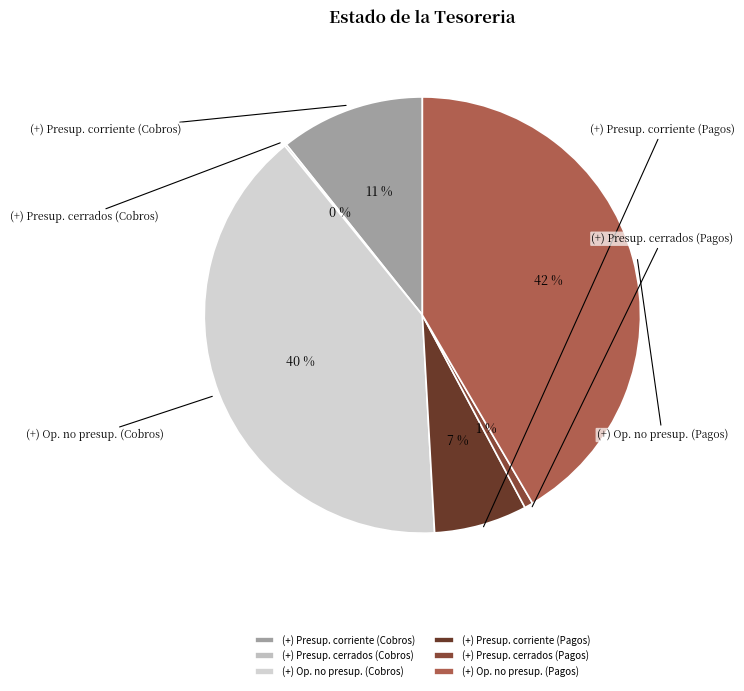

Rank the categories by value from lowest to highest.

(+) de Presupuestos cerrados (Cobros), (+) de Presupuestos cerrados (Pagos), (+) del Presupuesto corriente (Pagos), (+) del Presupuesto corriente (Cobros), (+) de operaciones no presupuestarias (Cobros), (+) de operaciones no presupuestarias (Pagos)